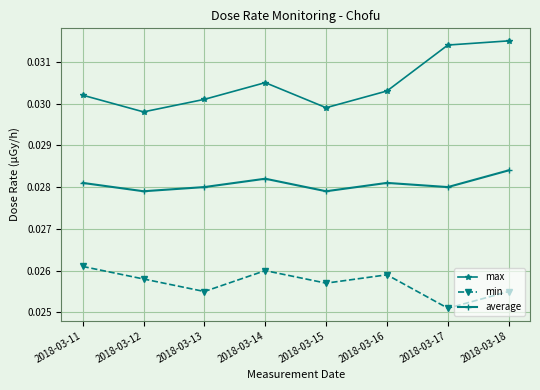

At 2018-03-12, list the series in order from largest to smallest.

max, average, min